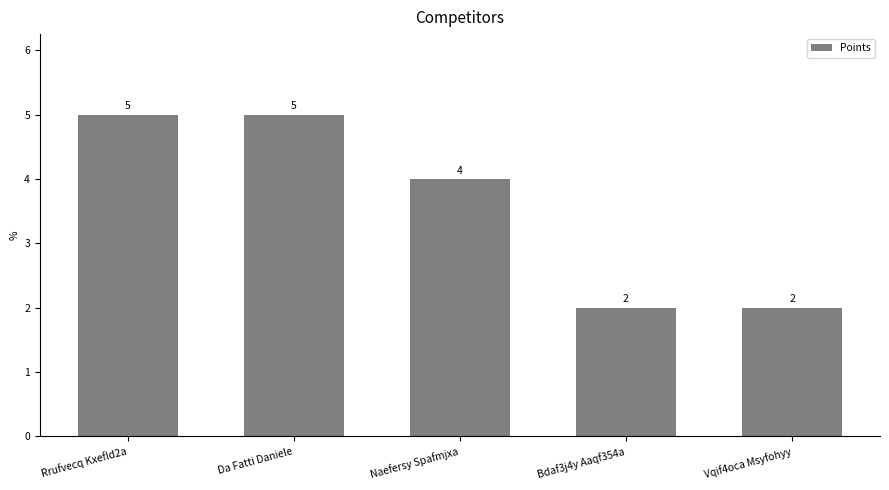

What position from the left is Da Fatti Daniele?

2